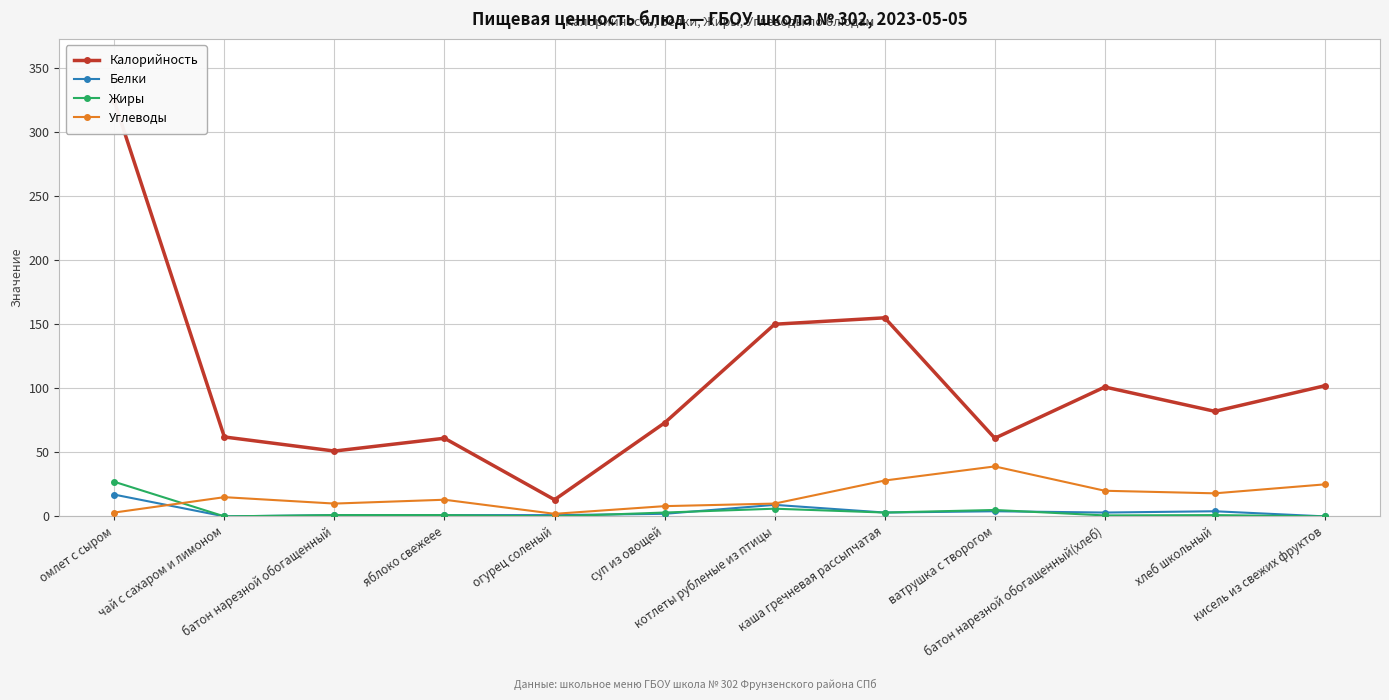

How many lines are shown in the chart?

4